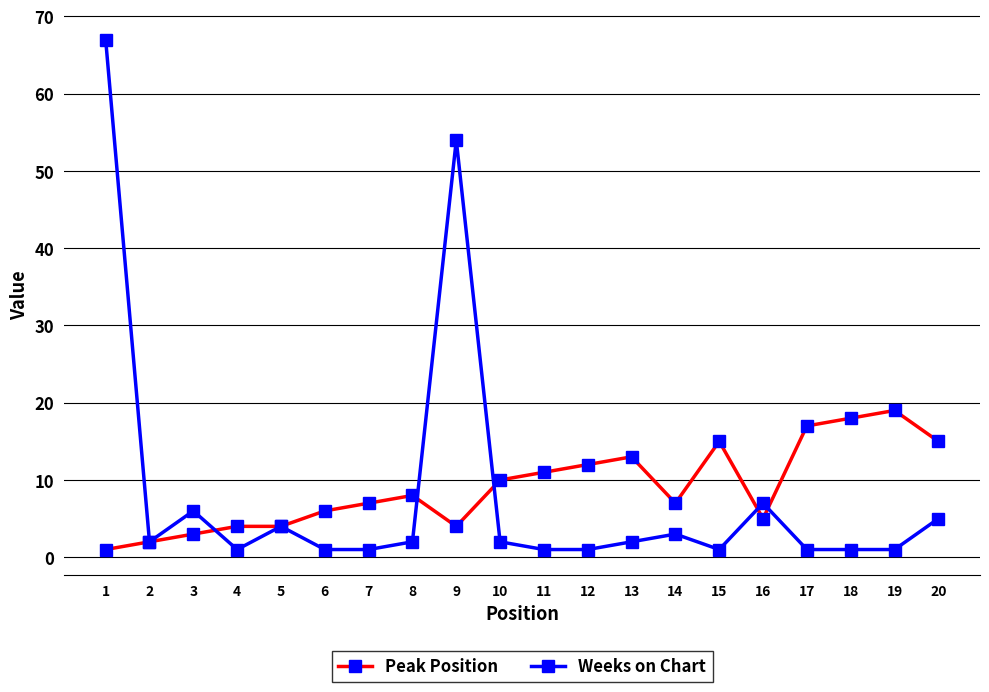

What is the value of the Peak Position point at the 2nd from the left?

2